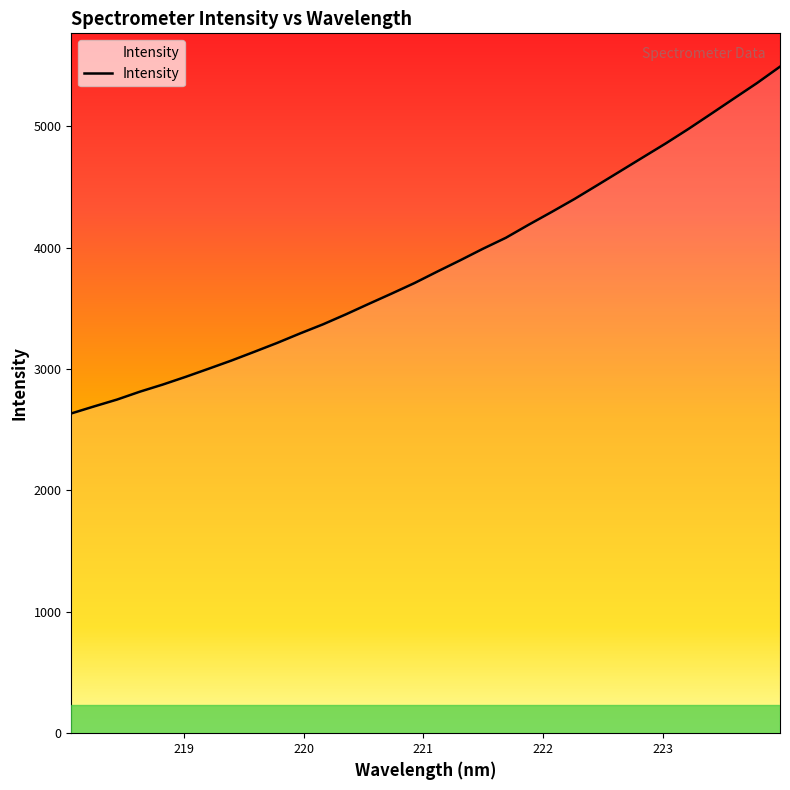

What is the greatest value displayed?

5491.3